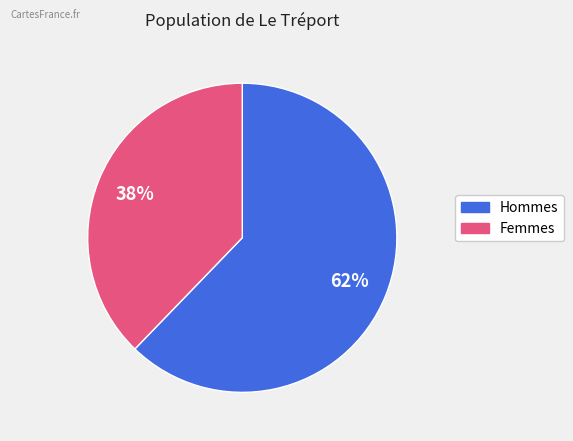

Is there a majority slice in this chart?

Yes